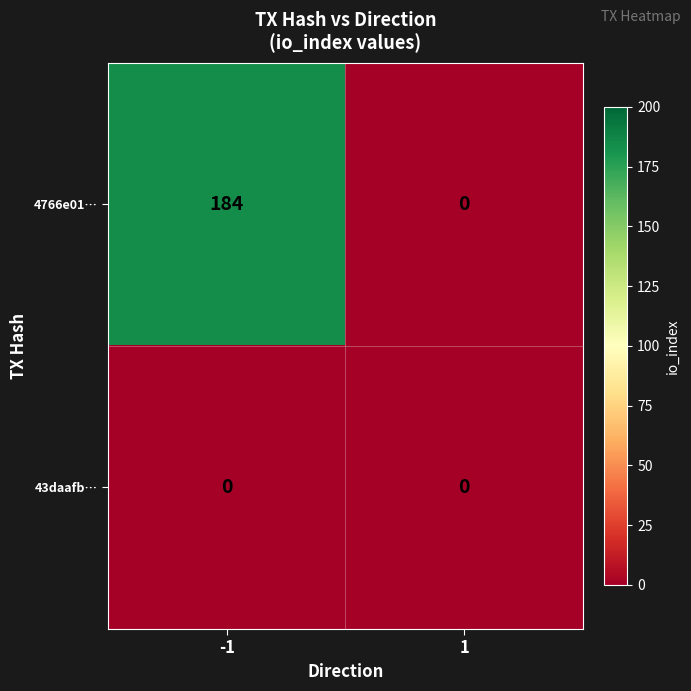

Which series has the largest total across all categories?

4766e01…